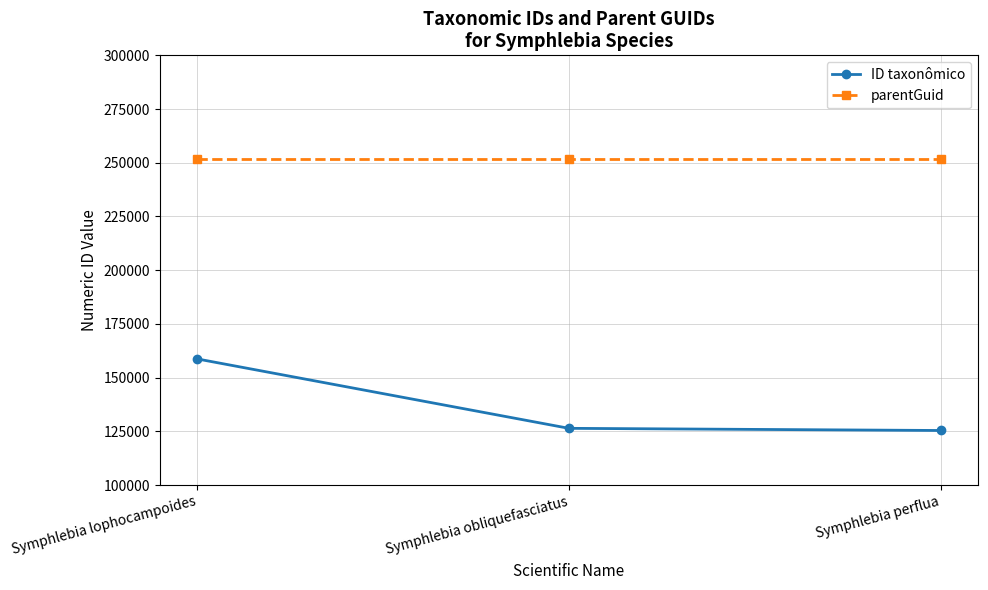

What is the total value across all series at Symphlebia perflua?

376987